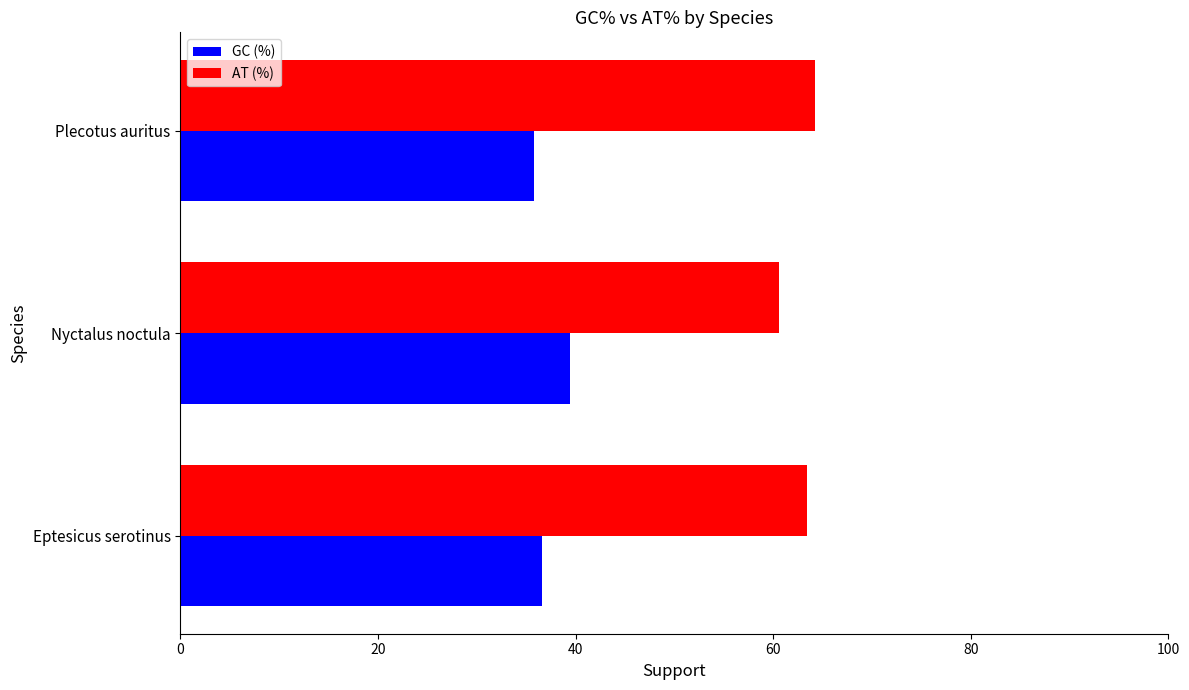

Is it true that GC (%) equals 9.1 at Plecotus auritus?

False